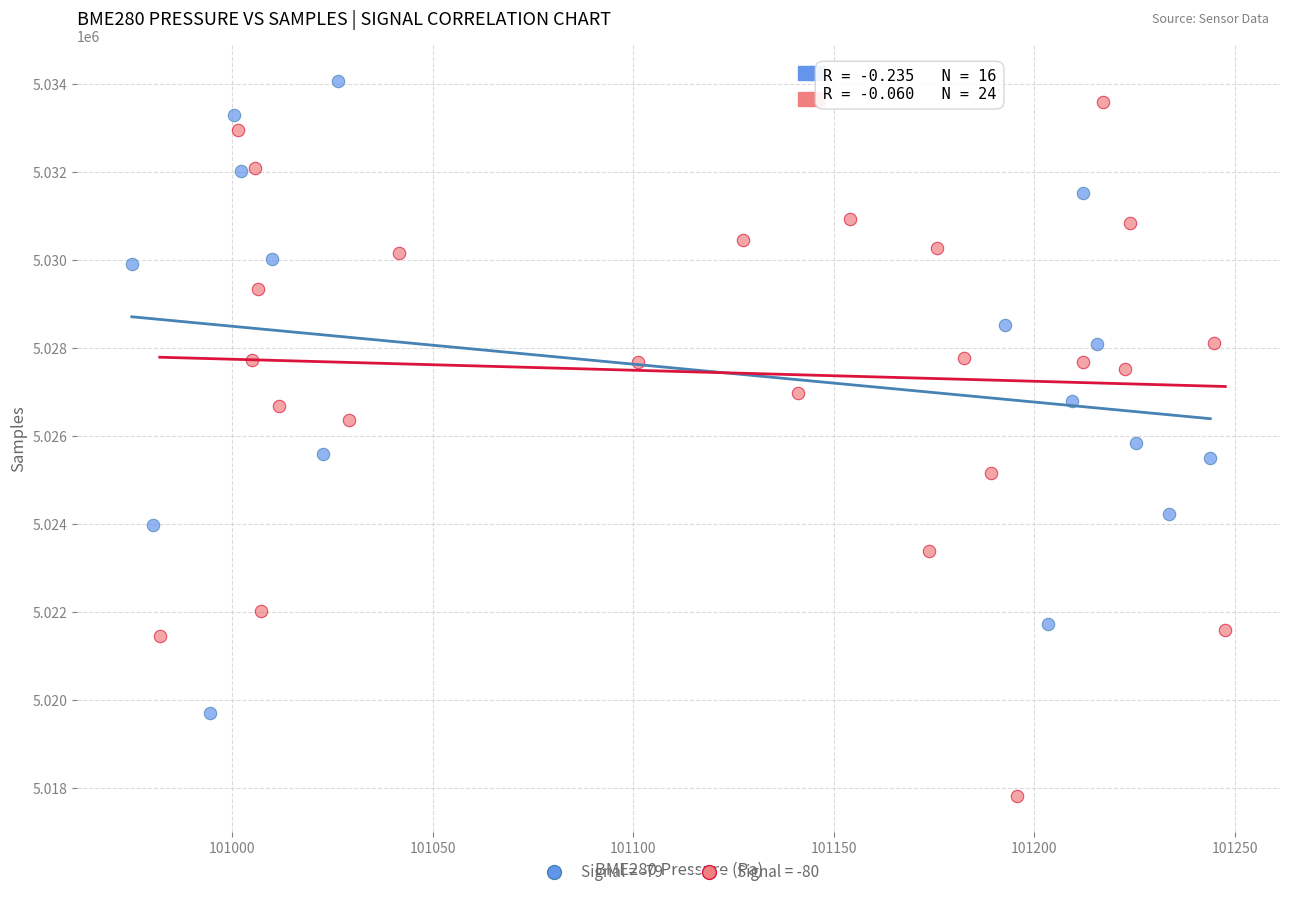

Which series reaches the minimum Y coordinate?

Signal = -80